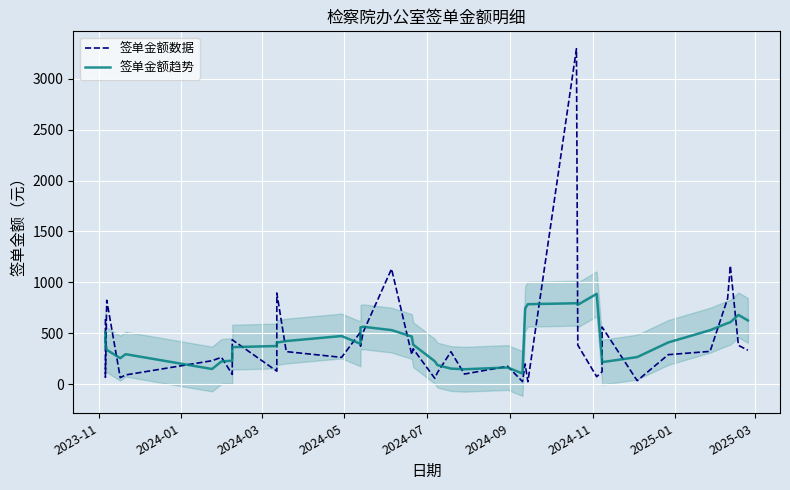

Between which two adjacent categories do 签单金额数据 and 签单金额趋势 first intersect?

2023-11 and 2024-01